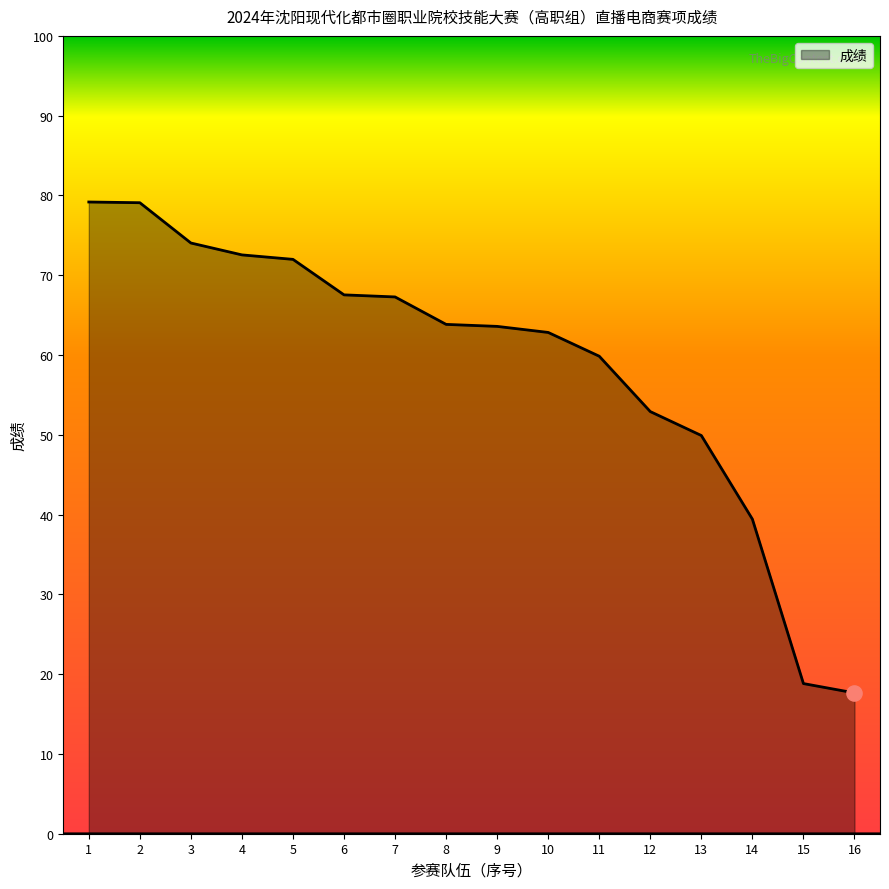

Approximately how many times larger is the value at 11 compared to 13?

1.2